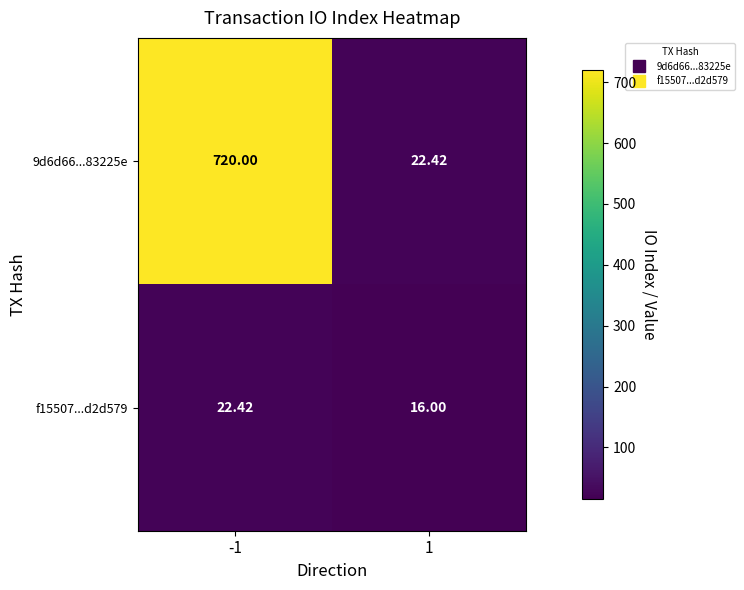

Which label corresponds to the smallest value in the chart?

1